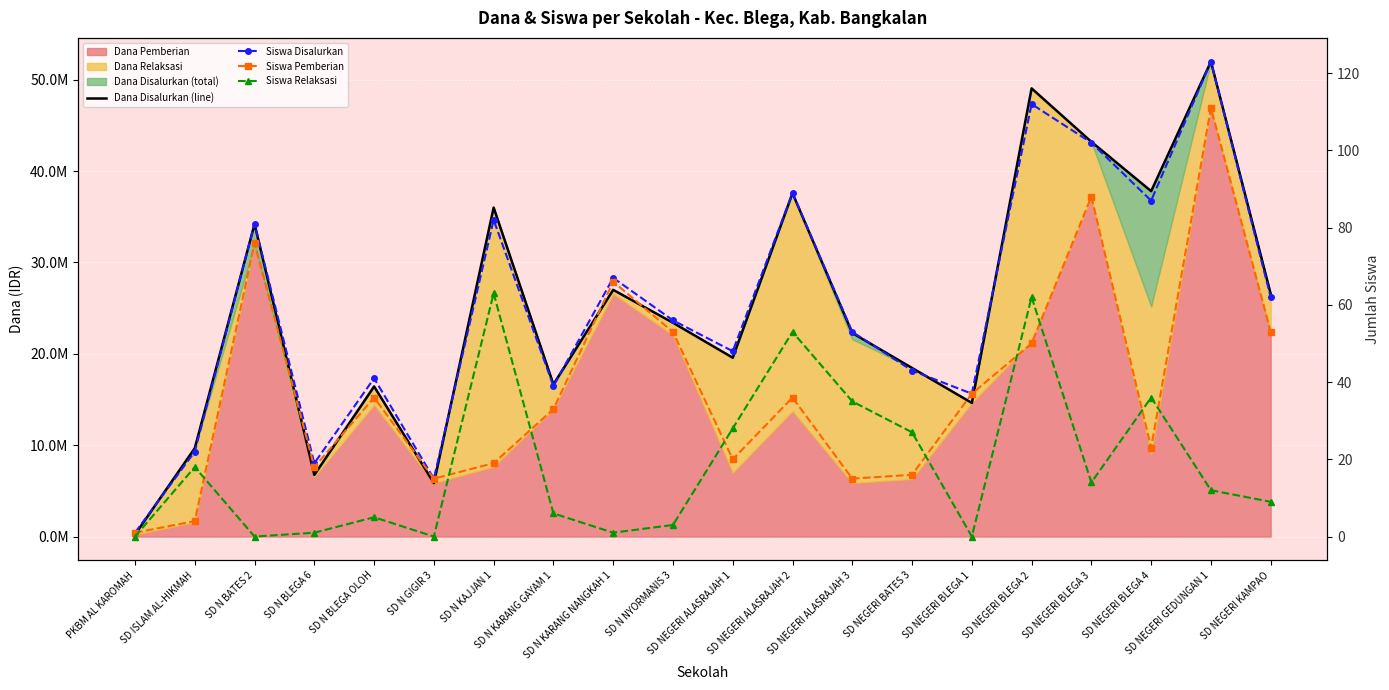

Rank the series at SD NEGERI BLEGA 4 from lowest to highest value.

Siswa Pemberian, Siswa Relaksasi, Siswa Disalurkan, Dana Disalurkan (line)